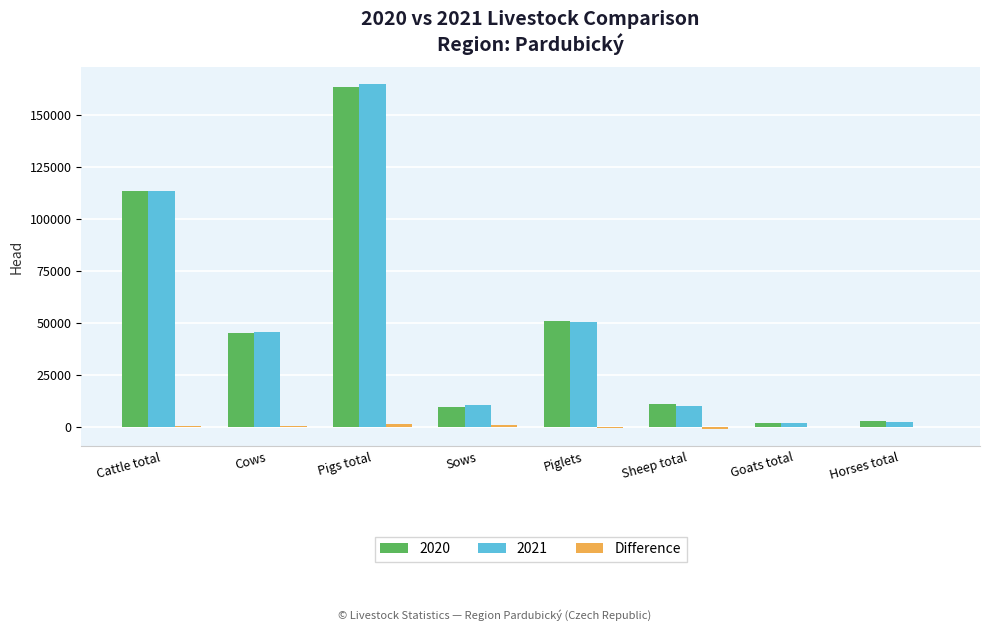

Does the chart contain stacked bars?

No